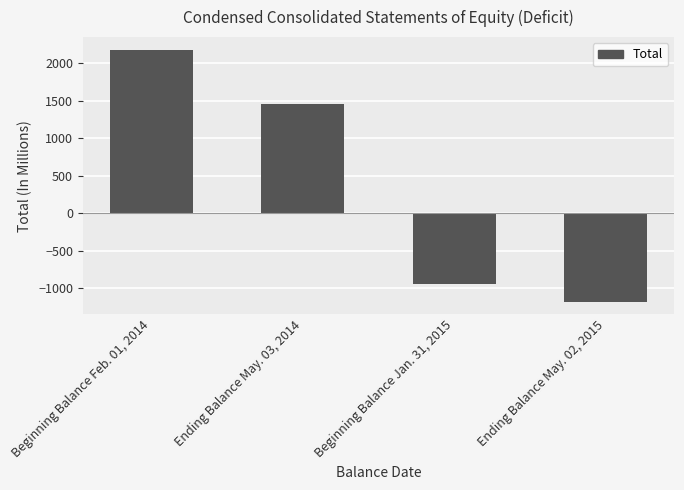

Reading left to right, list all the values displayed in this chart.

Beginning Balance Feb. 01, 2014=2183	Ending Balance May. 03, 2014=1462	Beginning Balance Jan. 31, 2015=-945	Ending Balance May. 02, 2015=-1182